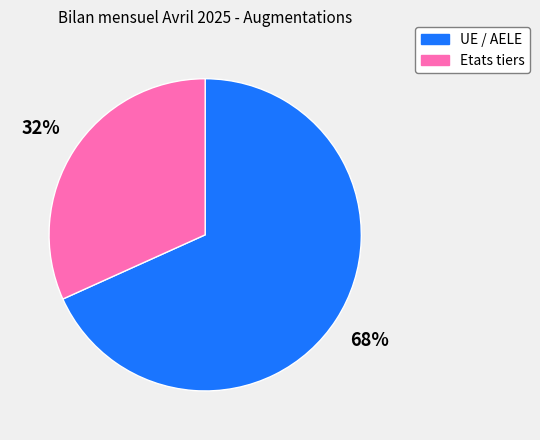

To the nearest percent, what portion does UE / AELE represent?

68%